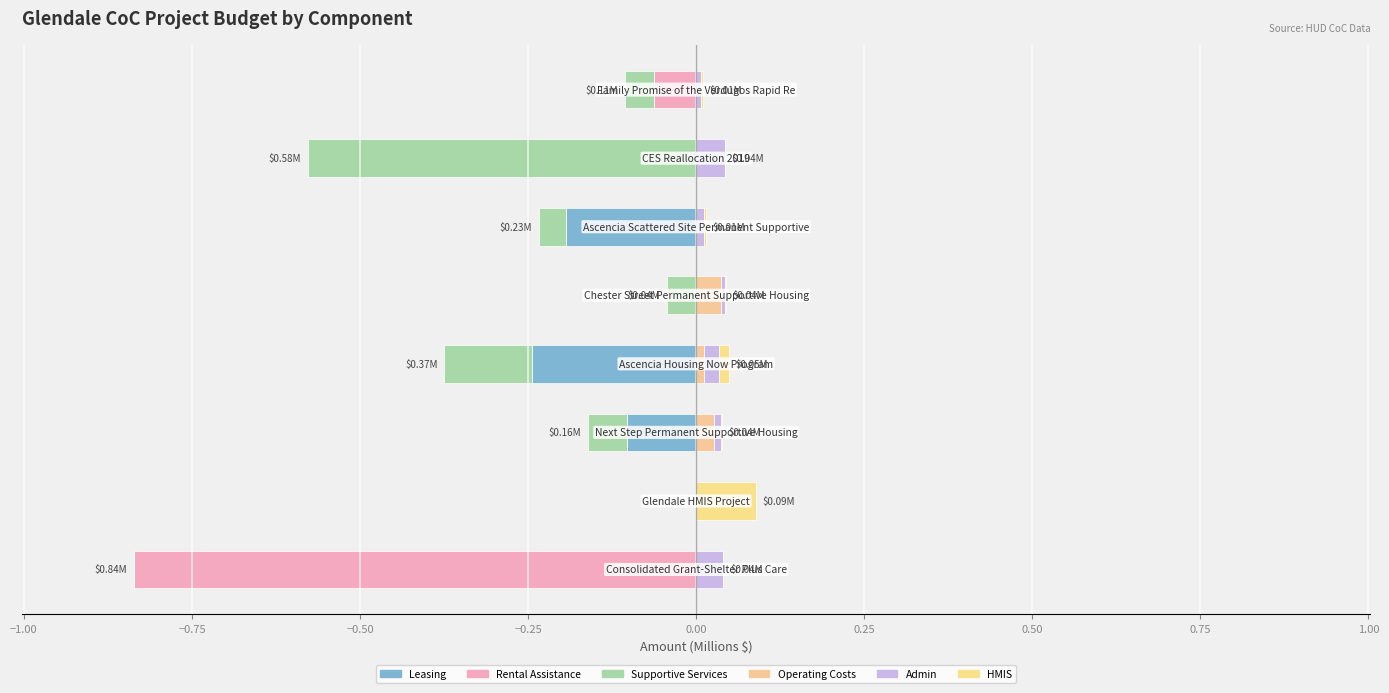

How many bars are there in total?

48